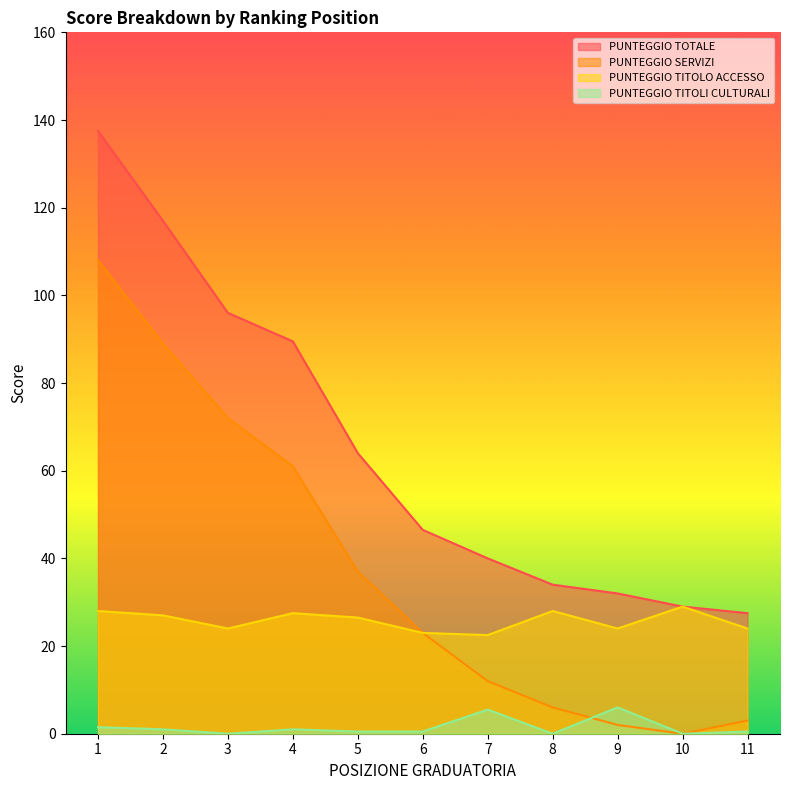

Which series has the largest total across all categories?

PUNTEGGIO TOTALE